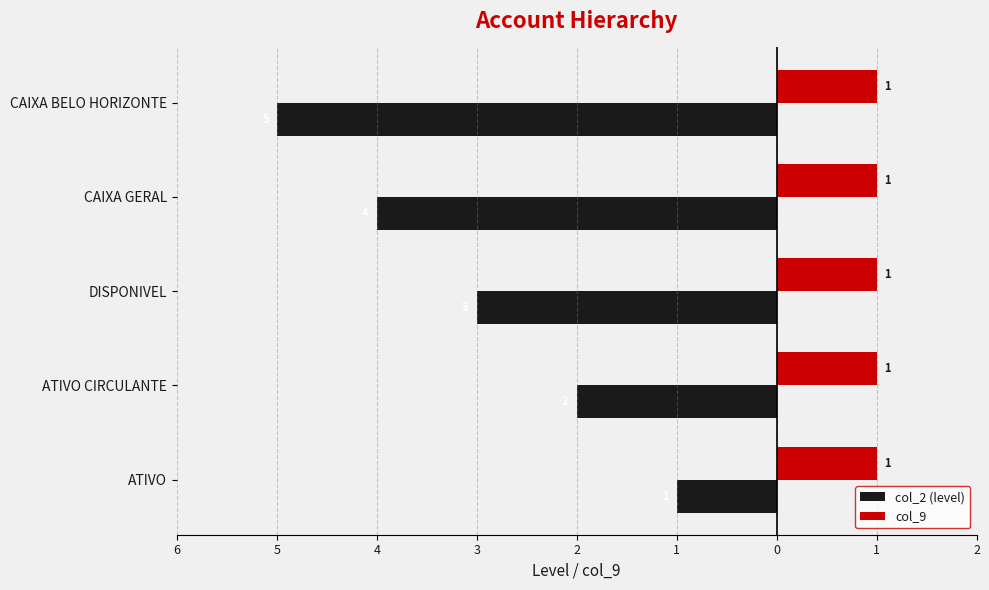

What are all the series names shown in the legend?

col_2 (level), col_9